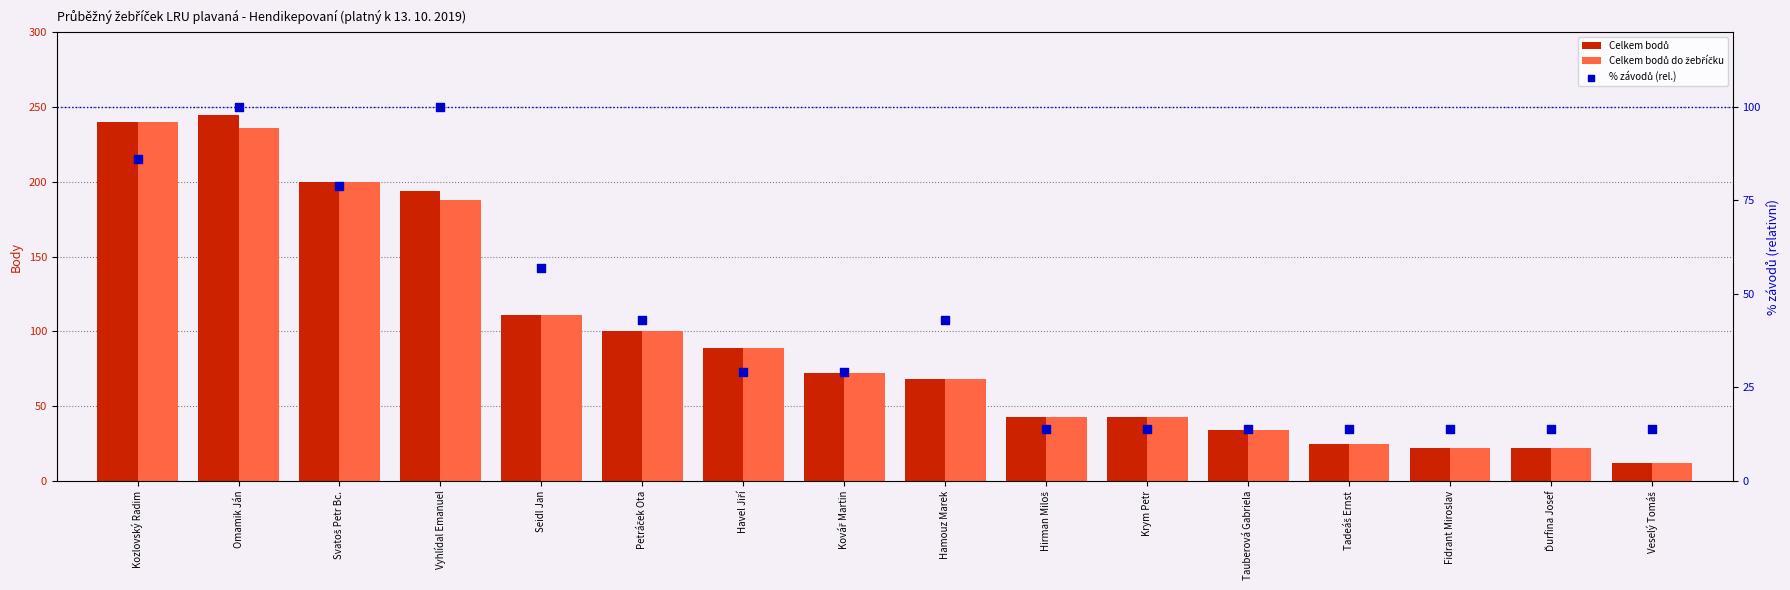

Which series has the largest Y range (max minus min)?

Celkem bodů